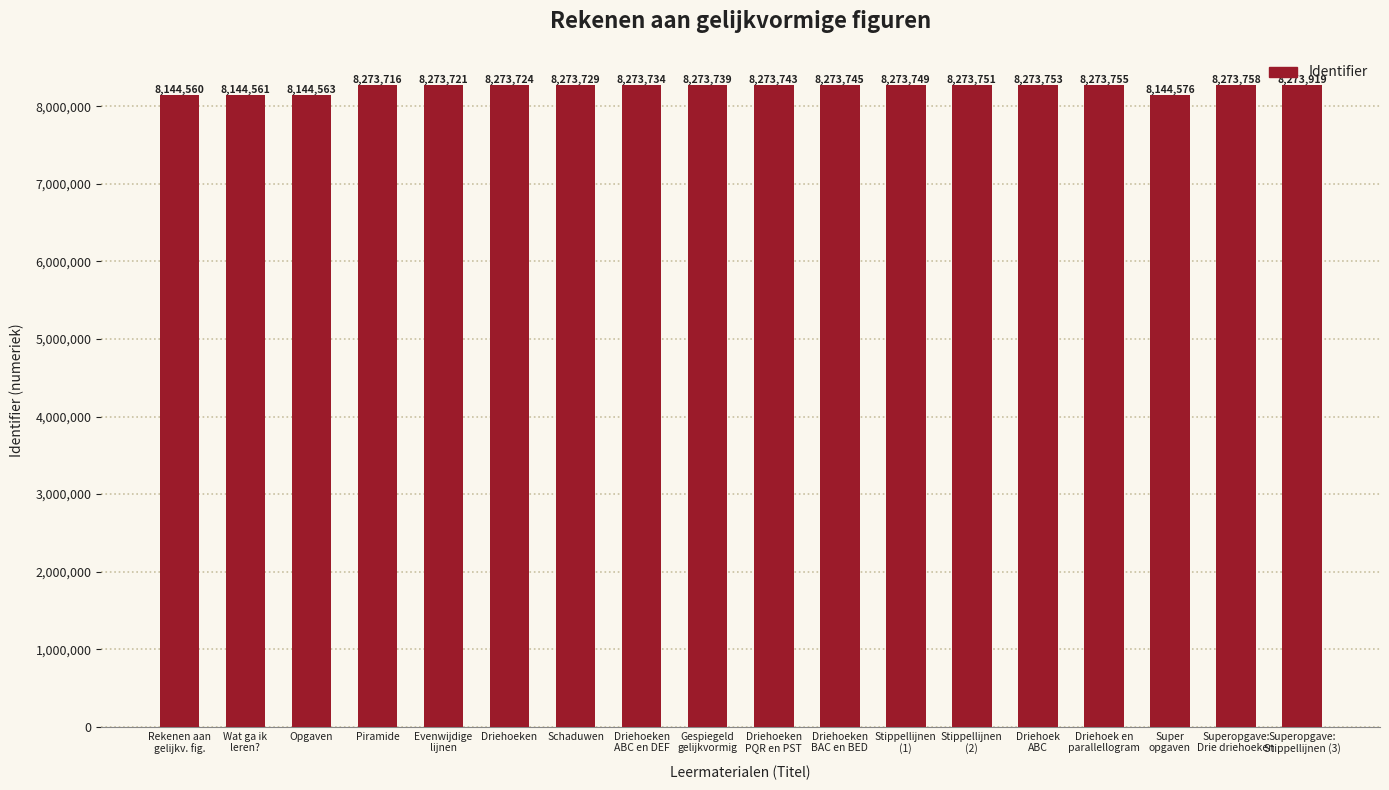

What value does the data have at Driehoeken
BAC en BED, to the nearest 100?

8273700